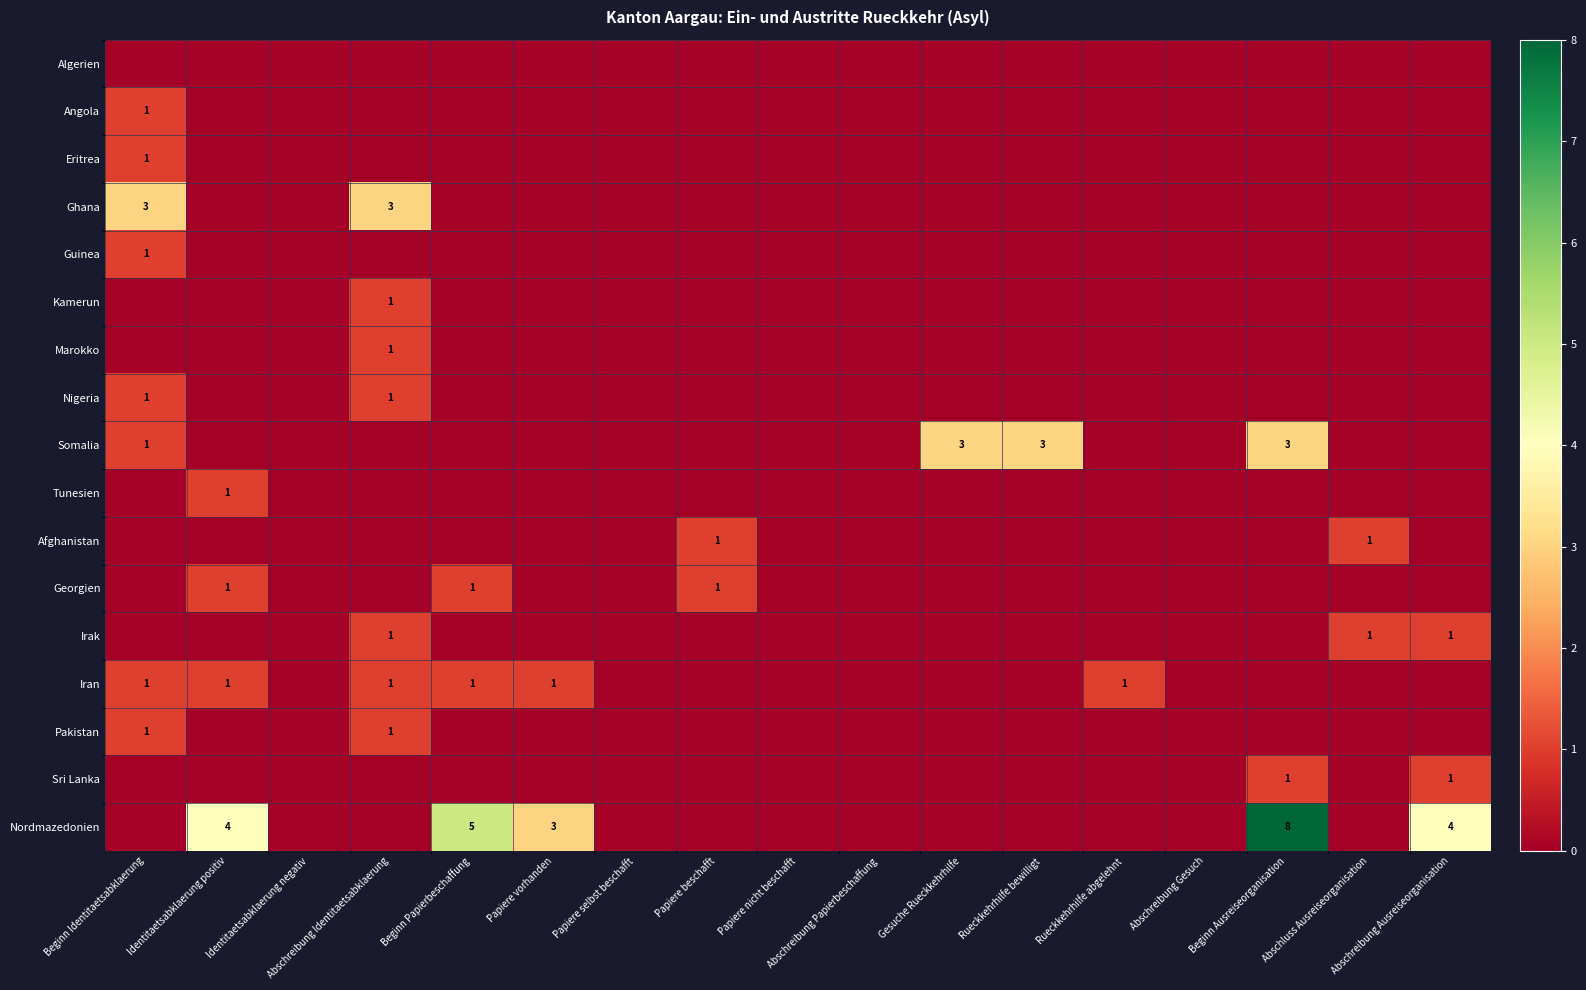

Is it true that Nordmazedonien equals 4 at Abschreibung Ausreiseorganisation?

True